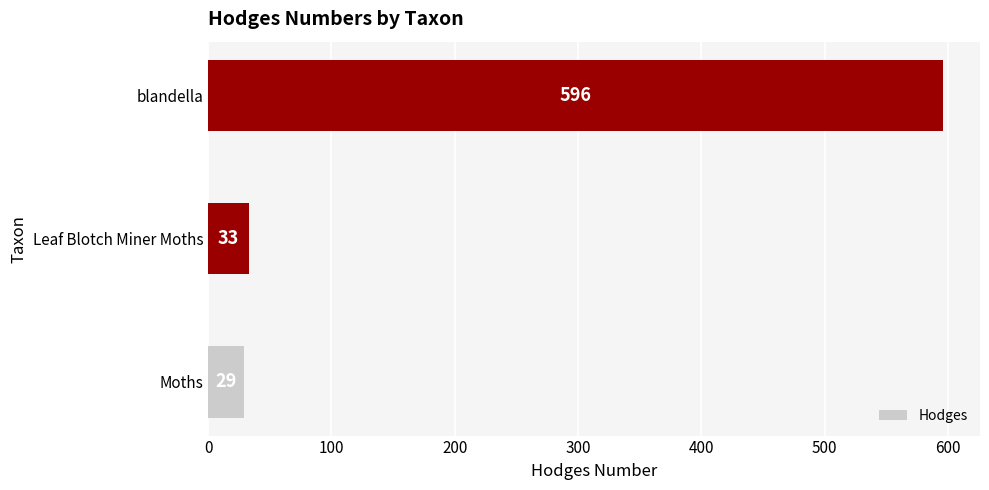

What is the change in value from Moths to blandella?

+567.0